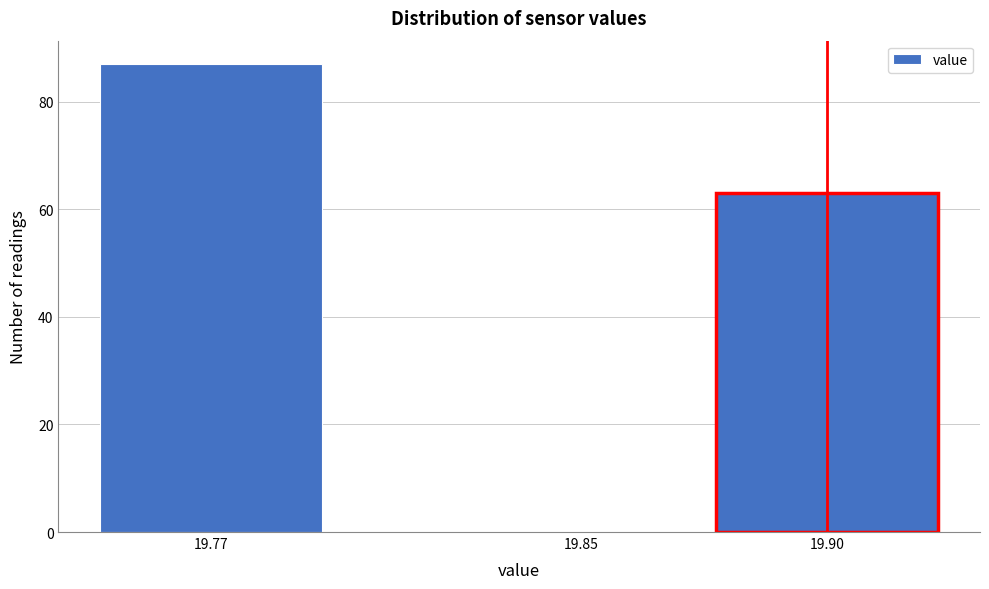

Reading left to right, what are all the values shown in this chart?

19.77=87	19.85=0	19.90=63